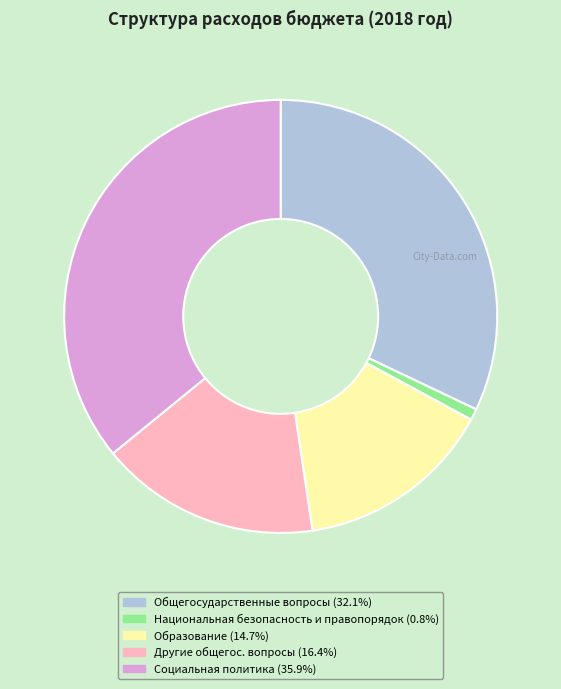

Is there any slice that represents more than half of the pie?

No